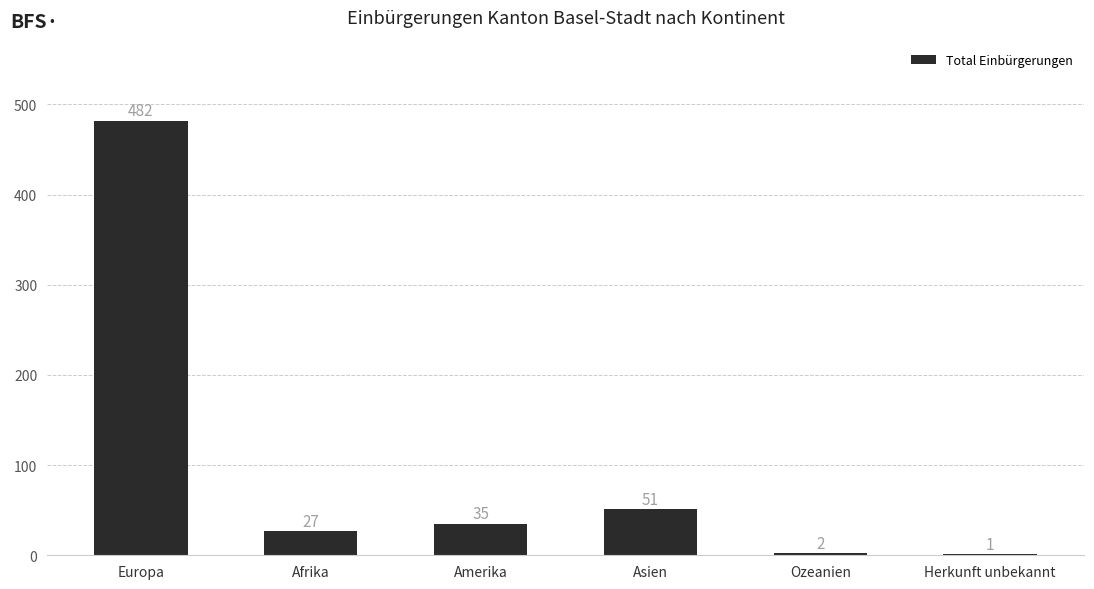

True or false: the data shows 27 at Afrika.

True